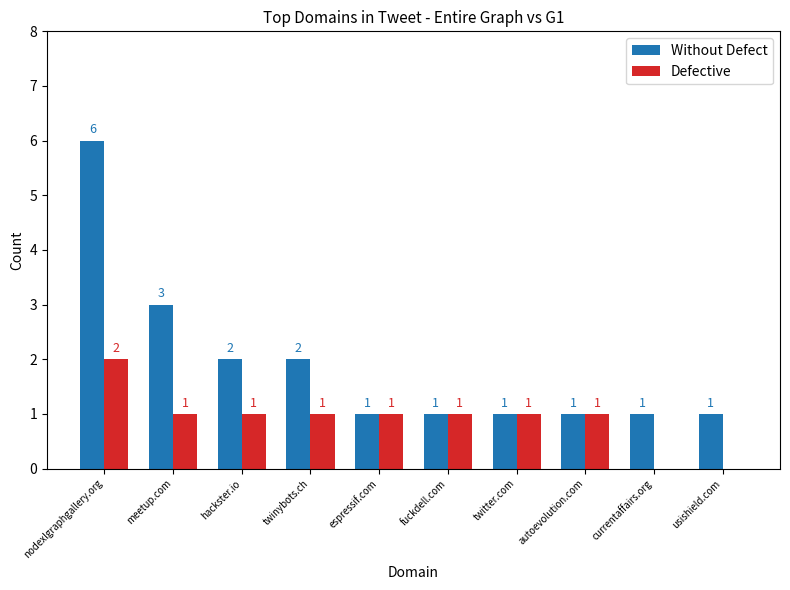

How many values in the Without Defect series exceed 1?

4